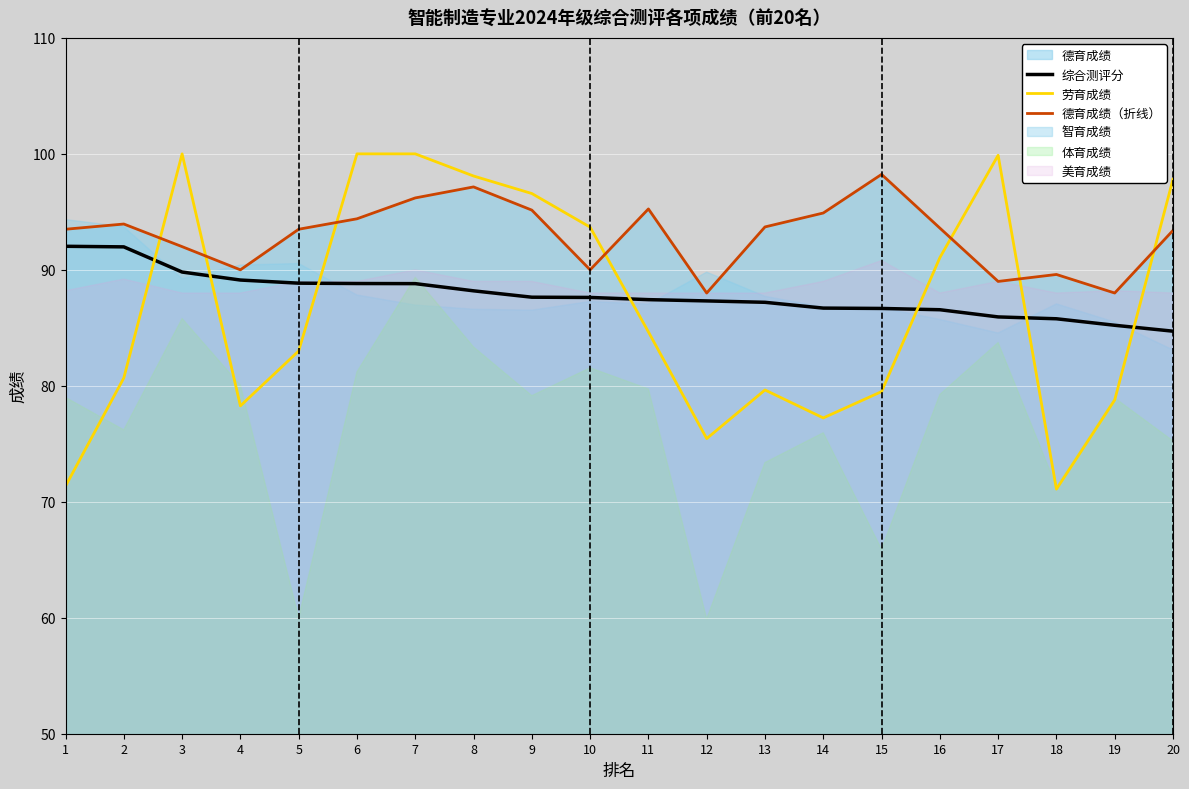

After their last crossing, which series has the higher values: 劳育成绩 or 德育成绩（折线）?

劳育成绩